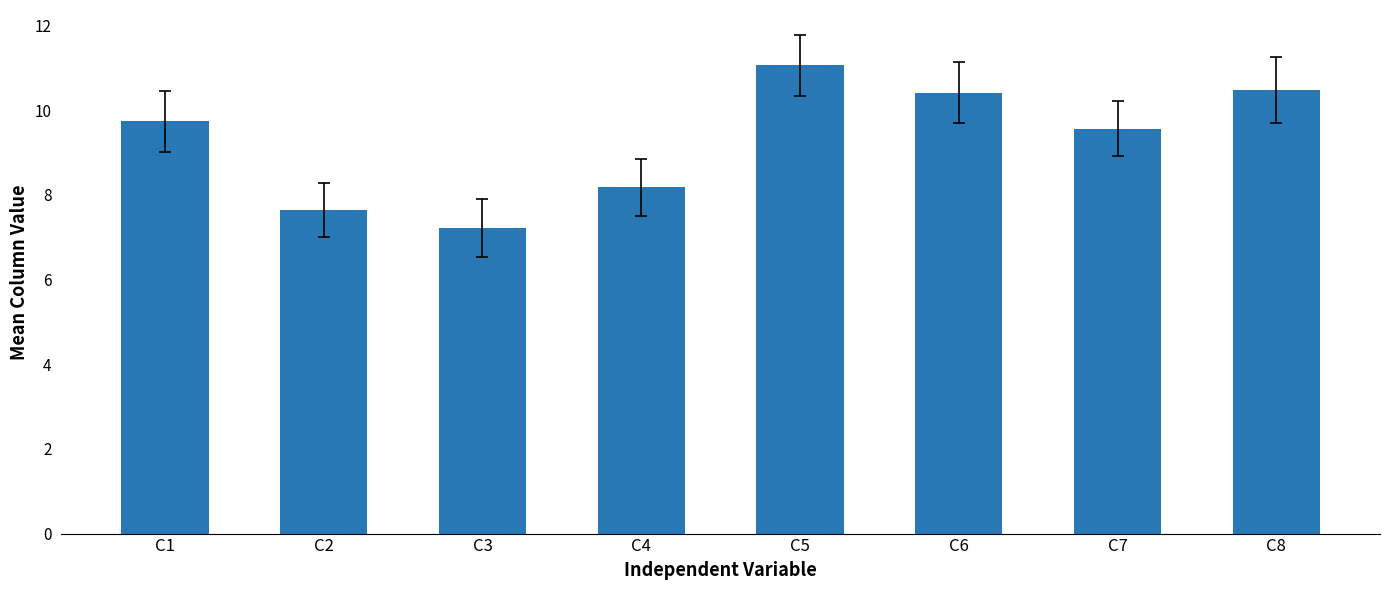

True or false: the data shows 9.6 at C7.

True